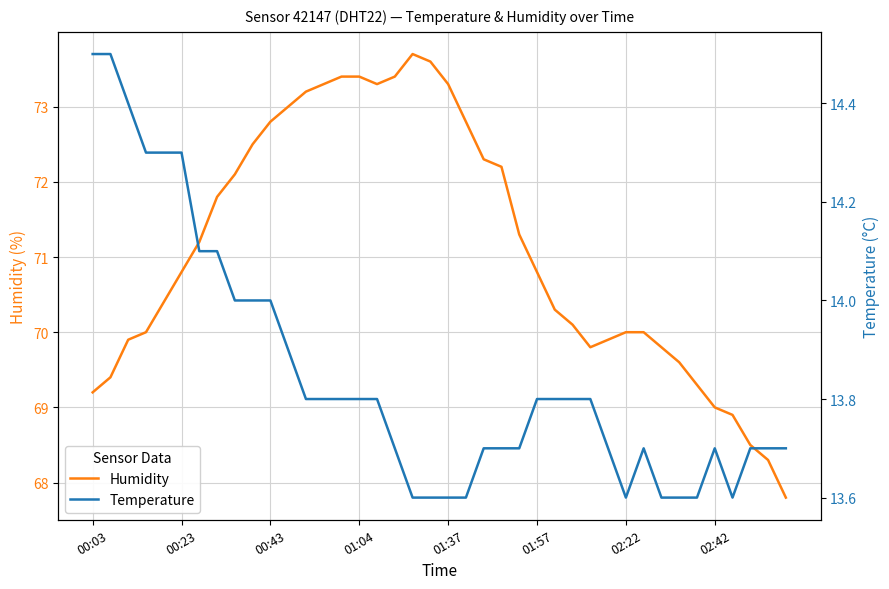

Rank the series at 02:22 from highest to lowest value.

Humidity, Temperature